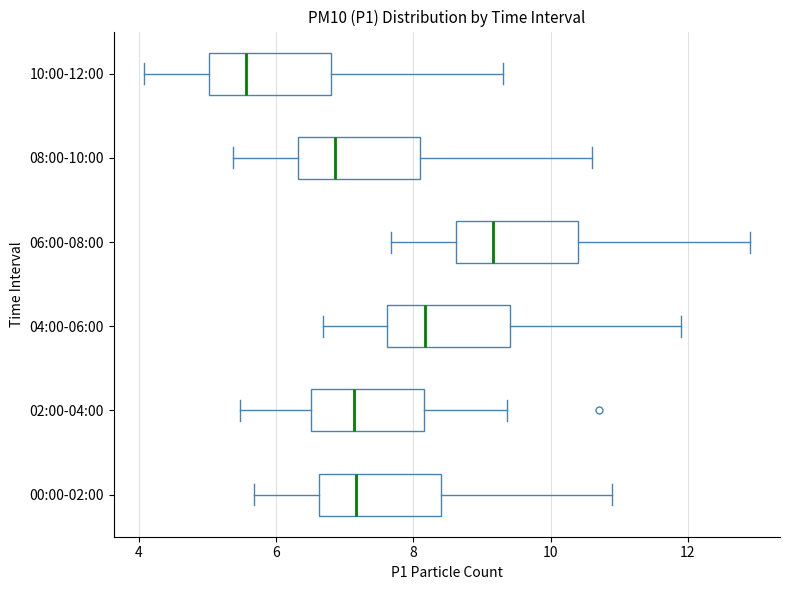

Reading bottom to top, transcribe this box plot: for each box, give where its median line is, the range the box spans, and where its two whiskers end, as read against the x-axis. The values are not printed on the chart, so give them approximately, as read against the axis.

00:00-02:00: median 7.2, box 6.6 to 8.4, whiskers 5.6 to 11.0
02:00-04:00: median 7.2, box 6.6 to 8.2, whiskers 5.4 to 9.4
04:00-06:00: median 8.2, box 7.6 to 9.4, whiskers 6.6 to 12.0
06:00-08:00: median 9.2, box 8.6 to 10.4, whiskers 7.6 to 13.0
08:00-10:00: median 6.8, box 6.4 to 8.2, whiskers 5.4 to 10.6
10:00-12:00: median 5.6, box 5.0 to 6.8, whiskers 4.0 to 9.4